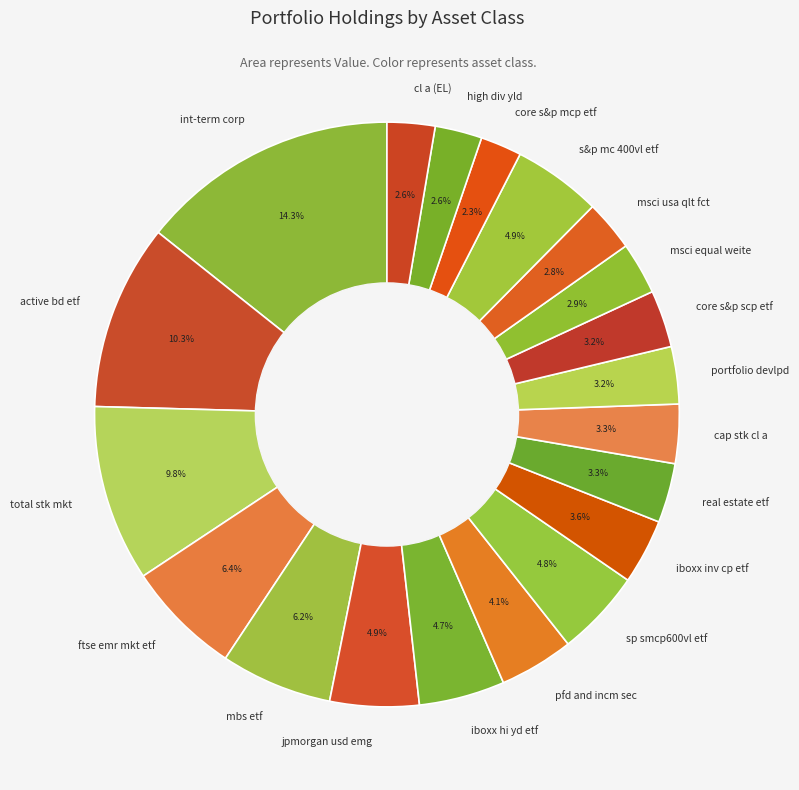

How many slices are in this pie chart?

20